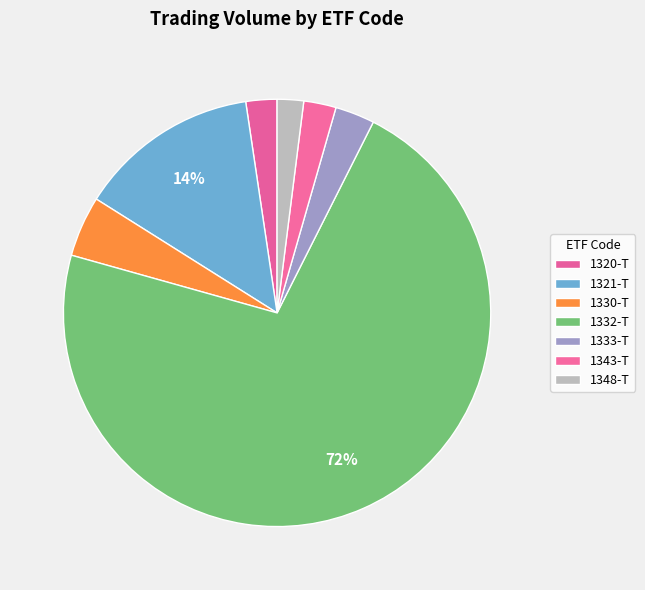

Count the number of slices in the pie.

7